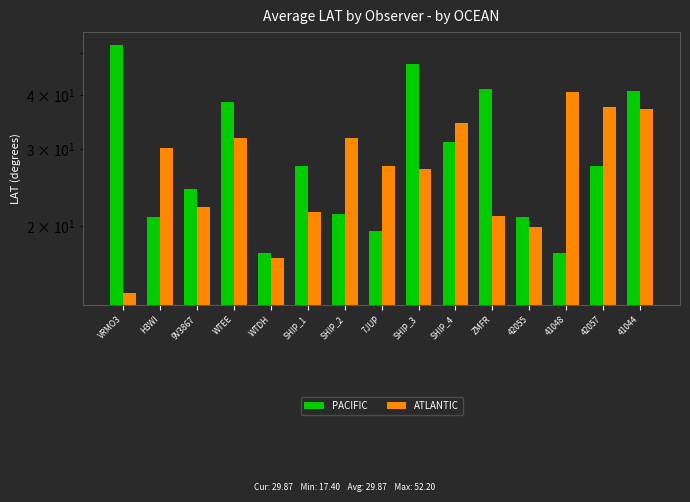

What is the average value of the ATLANTIC series?

27.6